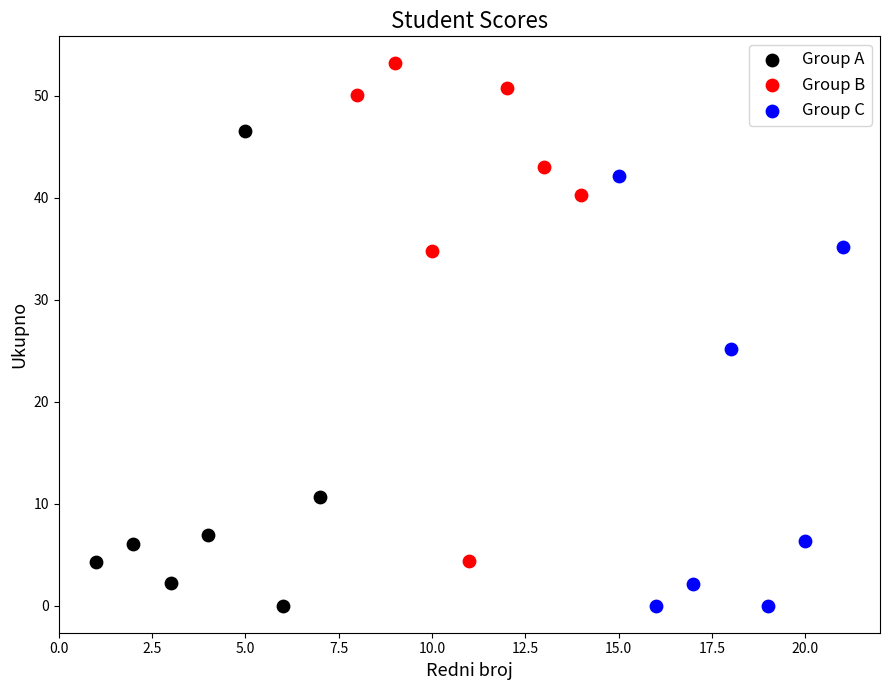

Which series reaches the maximum Y coordinate?

Group B